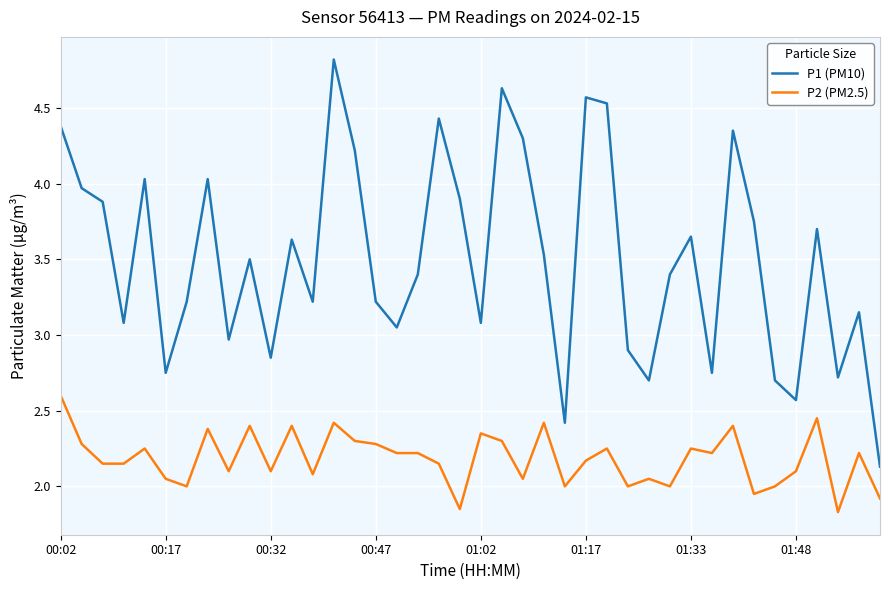

Which series has the largest total across all categories?

P1 (PM10)